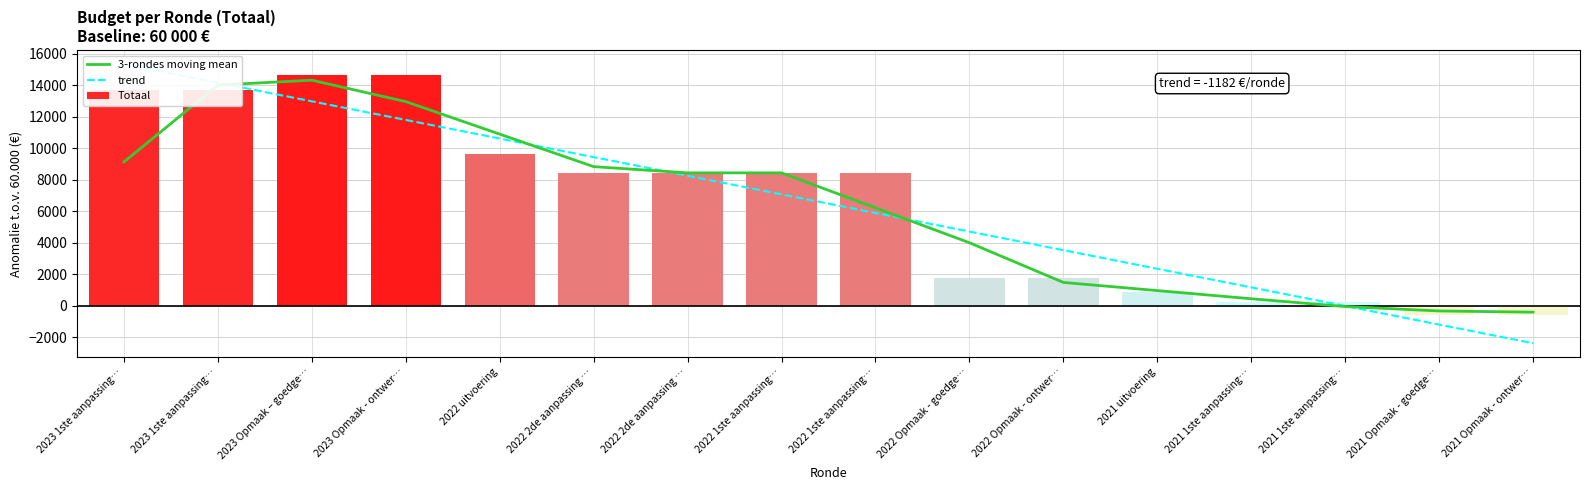

What value does the Totaal series have at 2022 Opmaak - goedge…?

1784